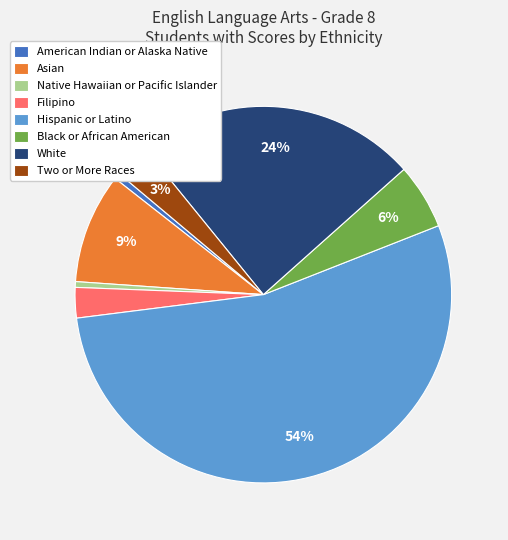

Combined, do Black or African American and American Indian or Alaska Native account for over 50%?

No